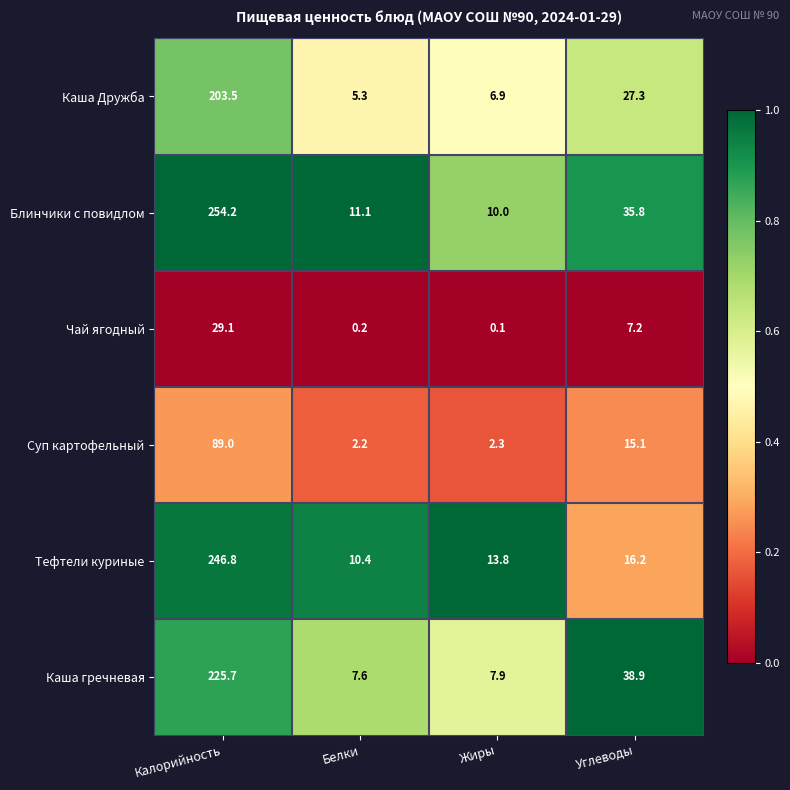

At Жиры, list the series in order from largest to smallest.

Тефтели куриные, Блинчики с повидлом, Каша гречневая, Каша Дружба, Суп картофельный, Чай ягодный